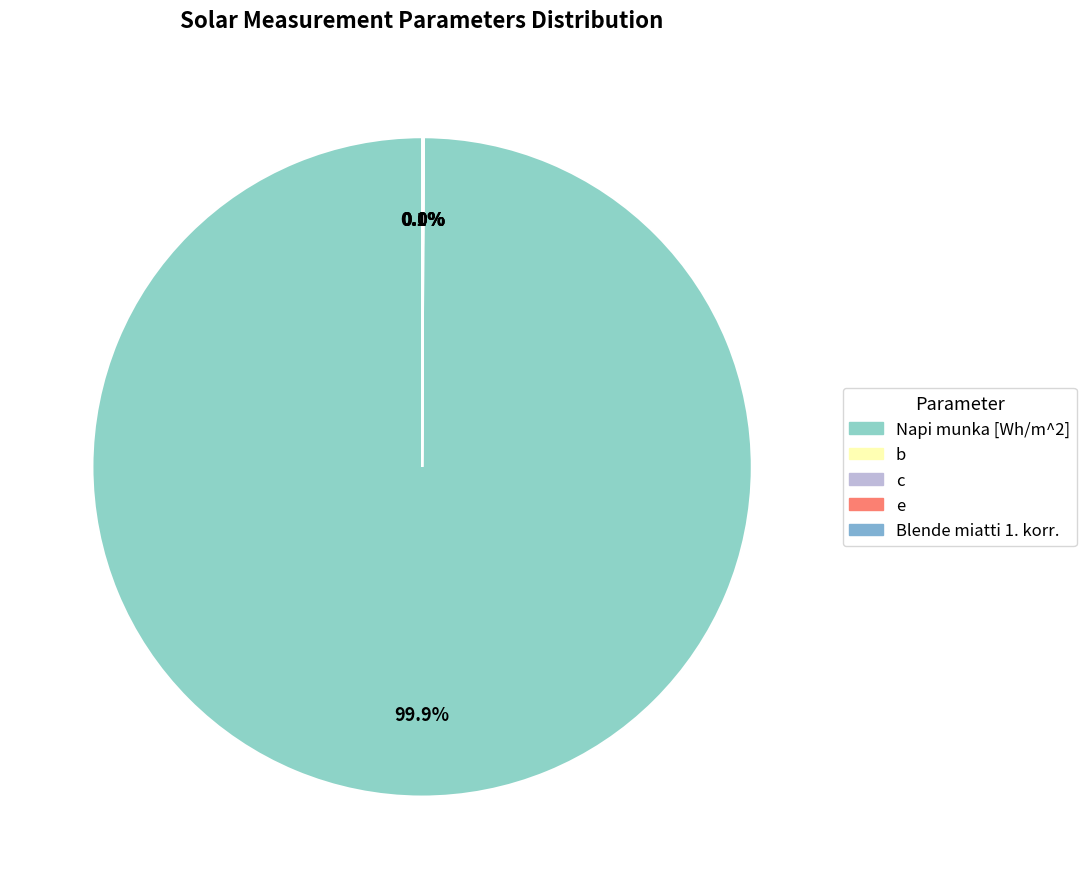

To the nearest percent, what is the difference between the Napi munka [Wh/m^2] and Blende miatti 1. korr. slice percentages?

100%